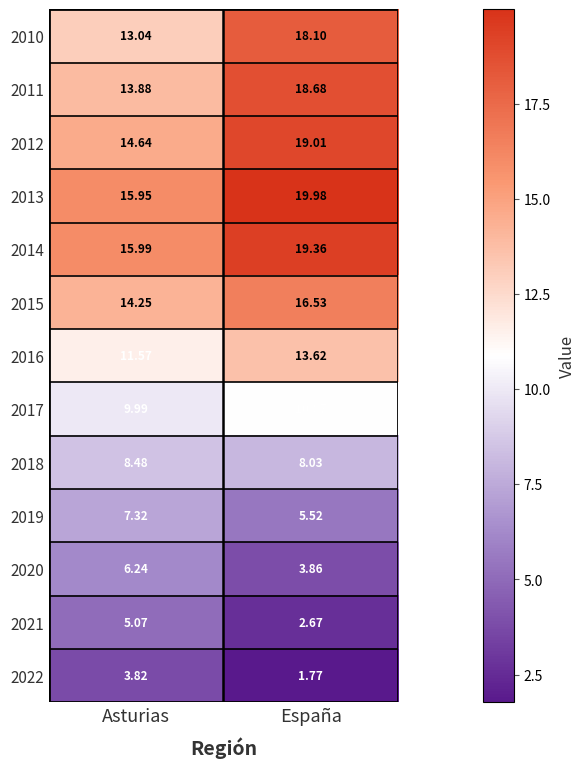

Which category has the lowest value across all series?

España